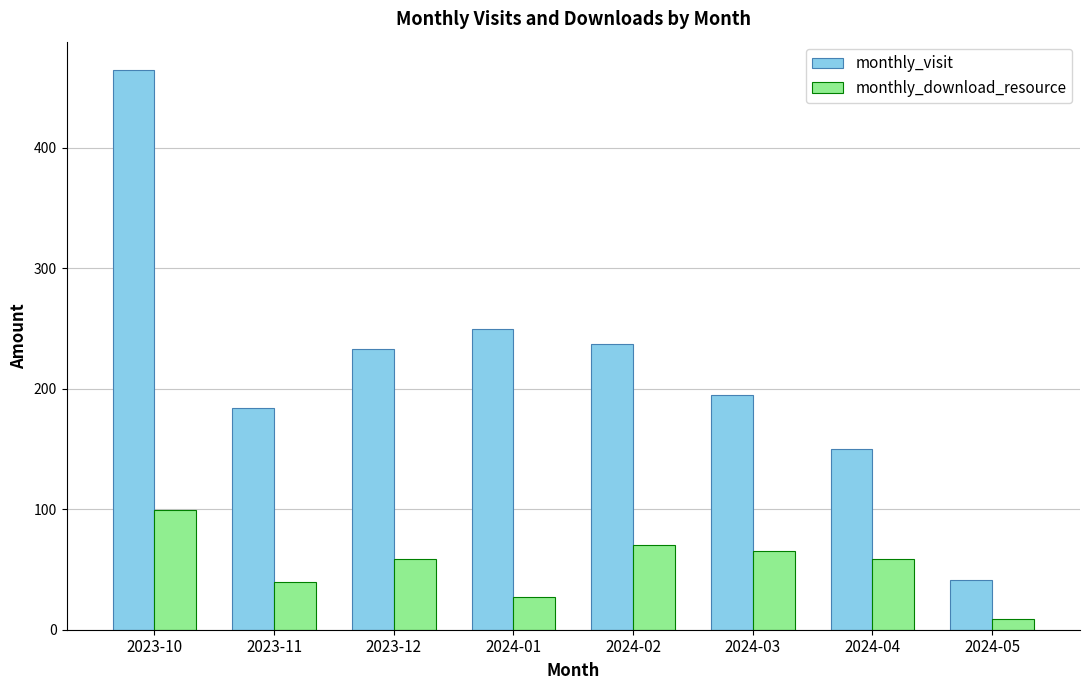

Where does the monthly_visit series first go above 233?

2023-10